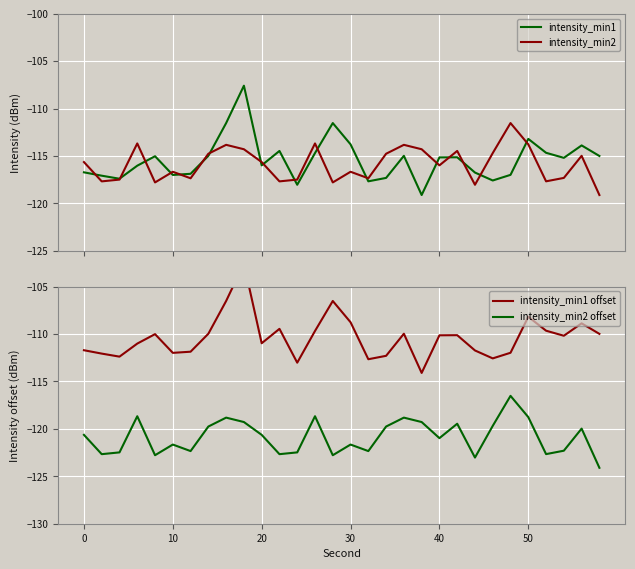

Which series has the largest total across all categories?

intensity_min1 offset